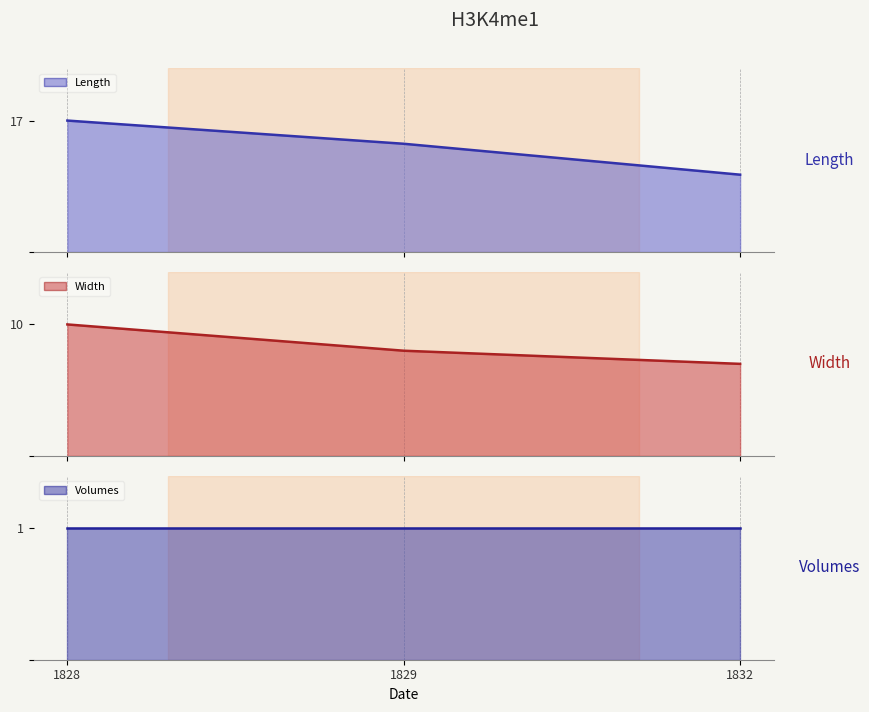

Which series has the widest spread of values?

Length_line